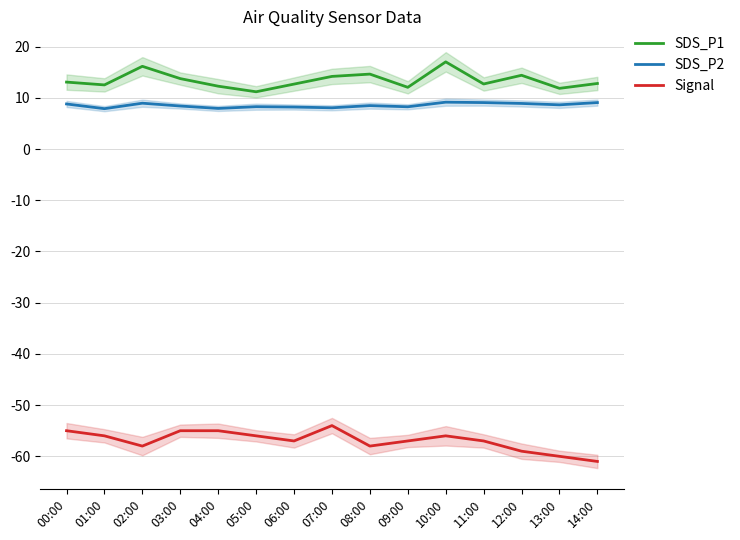

What is the average value of the SDS_P1 series?

13.4